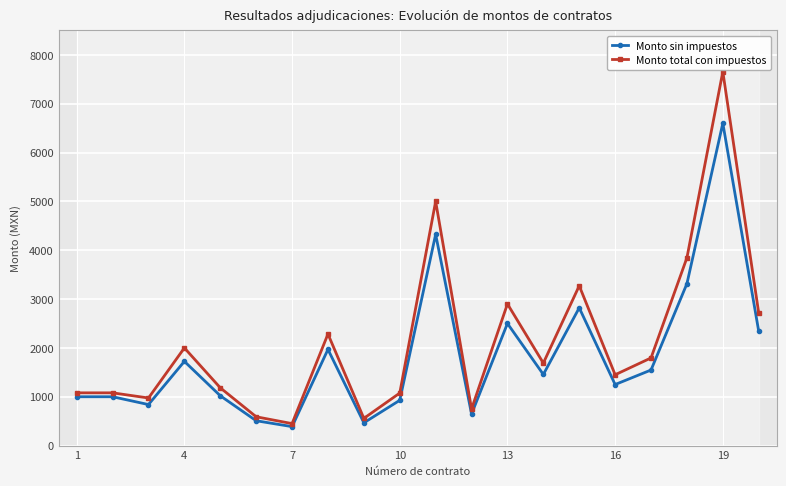

What is the lowest value of the Monto sin impuestos series?

387.9